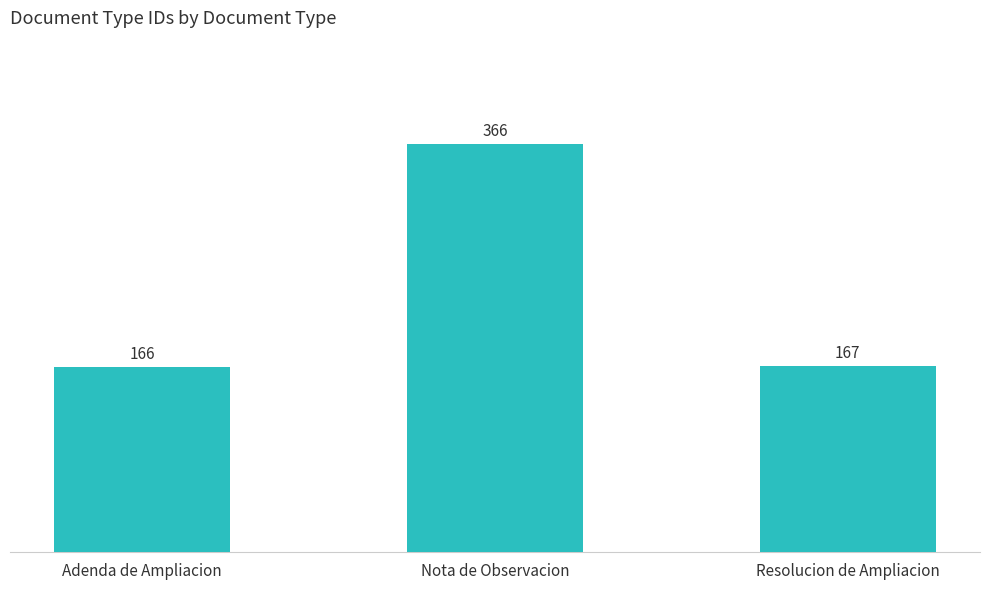

How many values are below 167?

1